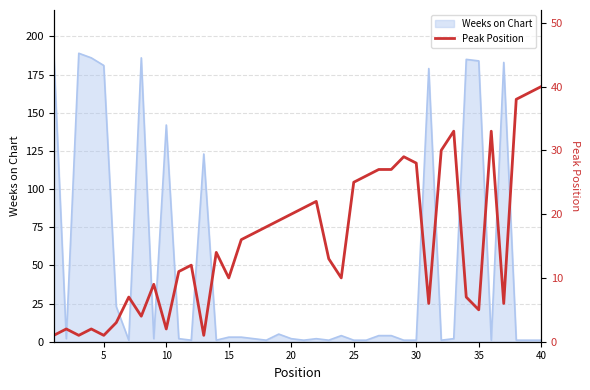

True or false: Weeks on Chart has a value of 3 at 15.

True